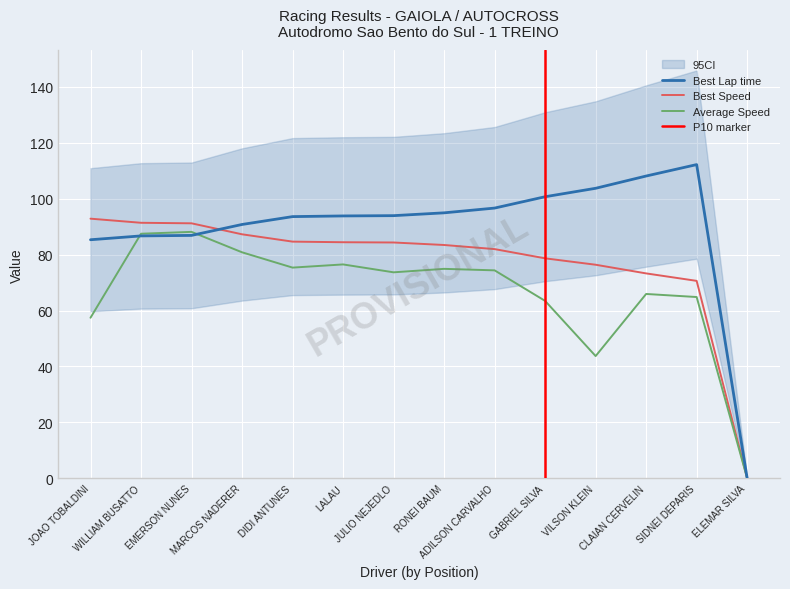

Is it true that Best Lap time equals 94.9 at RONEI BAUM?

True